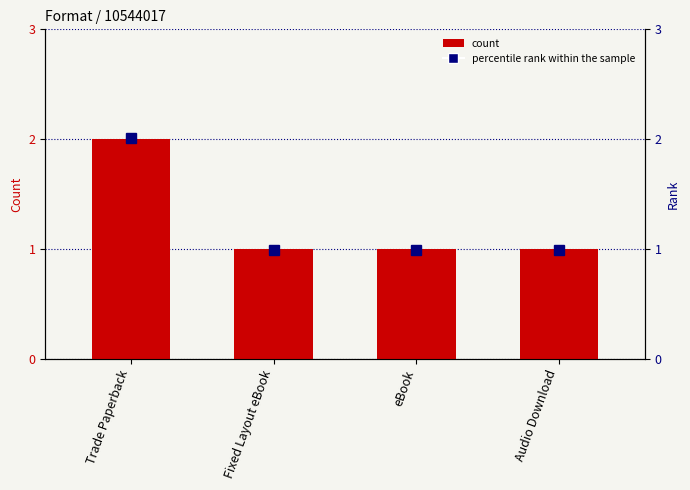

List the labels in order of value, smallest first.

Fixed Layout eBook, eBook, Audio Download, Trade Paperback